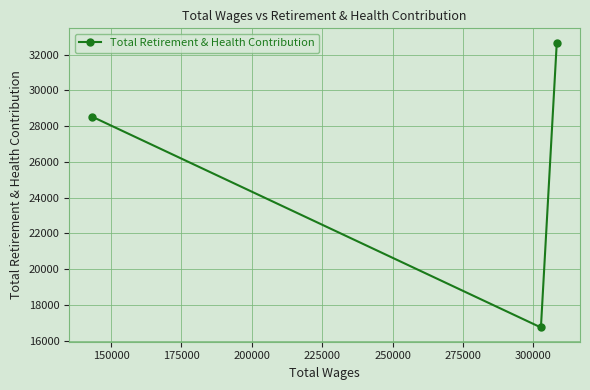

What is the value of the 3rd point from the left?

32679